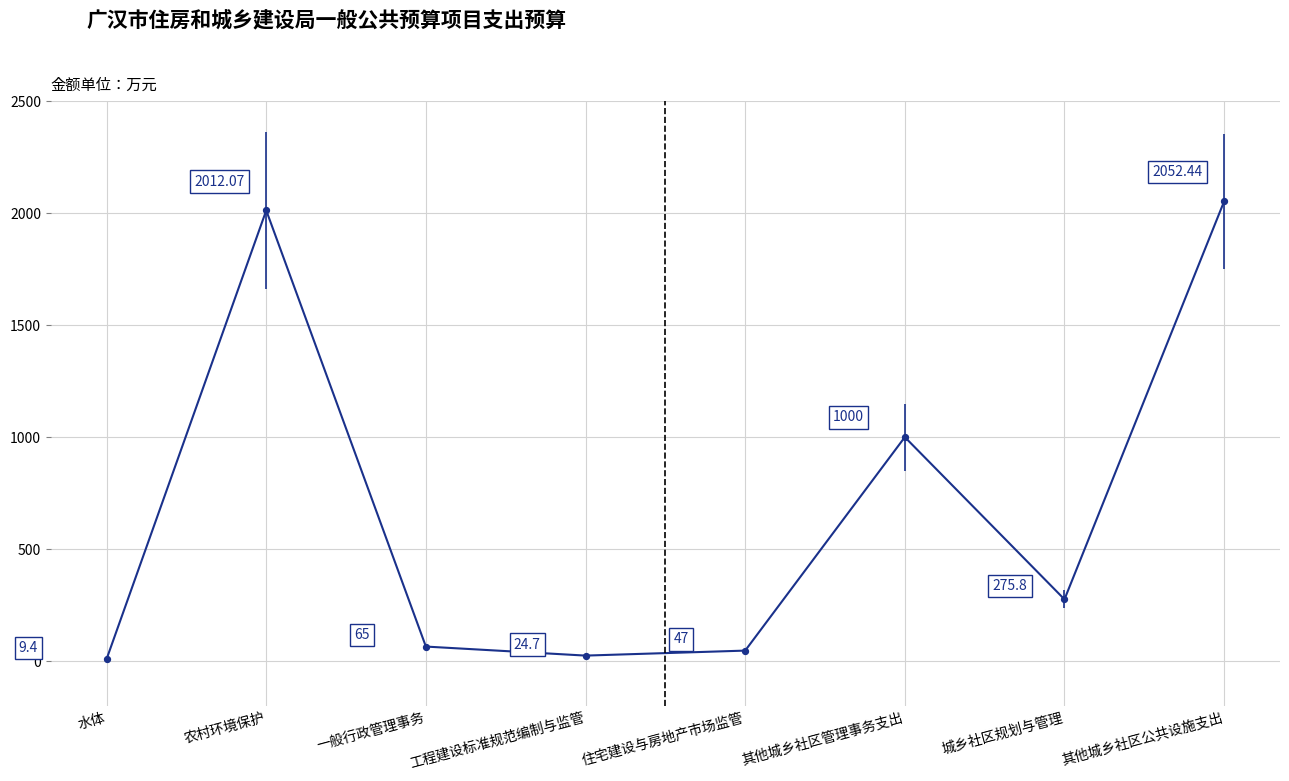

What is the change in value from 住宅建设与房地产市场监管 to 其他城乡社区管理事务支出?

+953.0